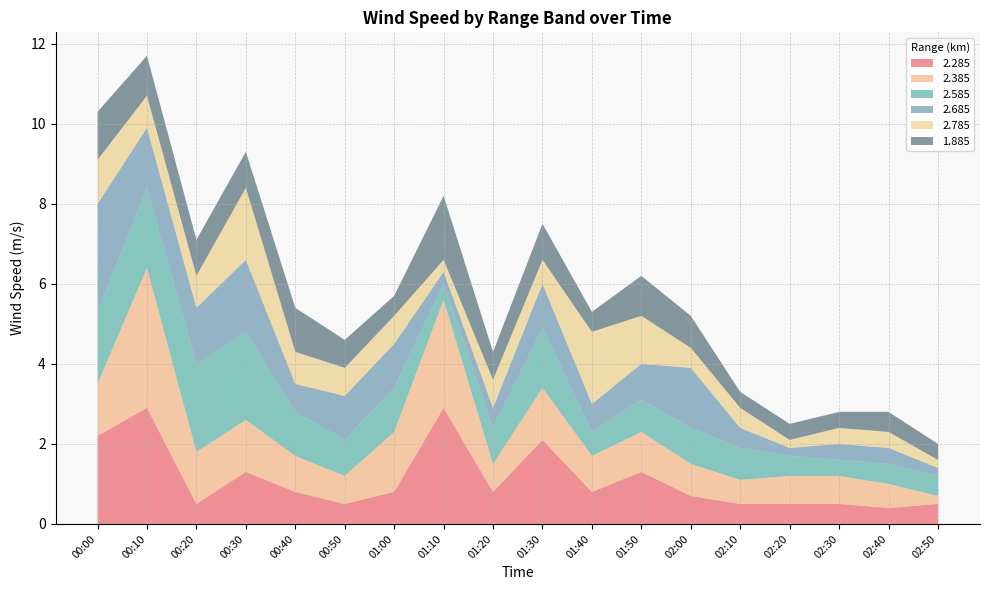

Reading left to right, list all the values displayed in this chart.

2.285: 00:00=2.2	00:10=2.9	00:20=0.5	00:30=1.3	00:40=0.8	00:50=0.5	01:00=0.8	01:10=2.9	01:20=0.8	01:30=2.1	01:40=0.8	01:50=1.3	02:00=0.7	02:10=0.5	02:20=0.5	02:30=0.5	02:40=0.4	02:50=0.5
2.385: 00:00=1.3	00:10=3.5	00:20=1.3	00:30=1.3	00:40=0.9	00:50=0.7	01:00=1.5	01:10=2.7	01:20=0.7	01:30=1.3	01:40=0.9	01:50=1.0	02:00=0.8	02:10=0.6	02:20=0.7	02:30=0.7	02:40=0.6	02:50=0.2
2.585: 00:00=1.8	00:10=2.0	00:20=2.2	00:30=2.2	00:40=1.1	00:50=0.9	01:00=1.1	01:10=0.4	01:20=0.9	01:30=1.5	01:40=0.6	01:50=0.8	02:00=0.9	02:10=0.8	02:20=0.5	02:30=0.4	02:40=0.5	02:50=0.5
2.685: 00:00=2.7	00:10=1.5	00:20=1.4	00:30=1.8	00:40=0.7	00:50=1.1	01:00=1.1	01:10=0.3	01:20=0.5	01:30=1.1	01:40=0.7	01:50=0.9	02:00=1.5	02:10=0.5	02:20=0.2	02:30=0.4	02:40=0.4	02:50=0.2
2.785: 00:00=1.1	00:10=0.8	00:20=0.8	00:30=1.8	00:40=0.8	00:50=0.7	01:00=0.7	01:10=0.3	01:20=0.7	01:30=0.6	01:40=1.8	01:50=1.2	02:00=0.5	02:10=0.5	02:20=0.2	02:30=0.4	02:40=0.4	02:50=0.2
1.885: 00:00=1.2	00:10=1.0	00:20=0.9	00:30=0.9	00:40=1.1	00:50=0.7	01:00=0.5	01:10=1.6	01:20=0.7	01:30=0.9	01:40=0.5	01:50=1.0	02:00=0.8	02:10=0.4	02:20=0.4	02:30=0.4	02:40=0.5	02:50=0.4